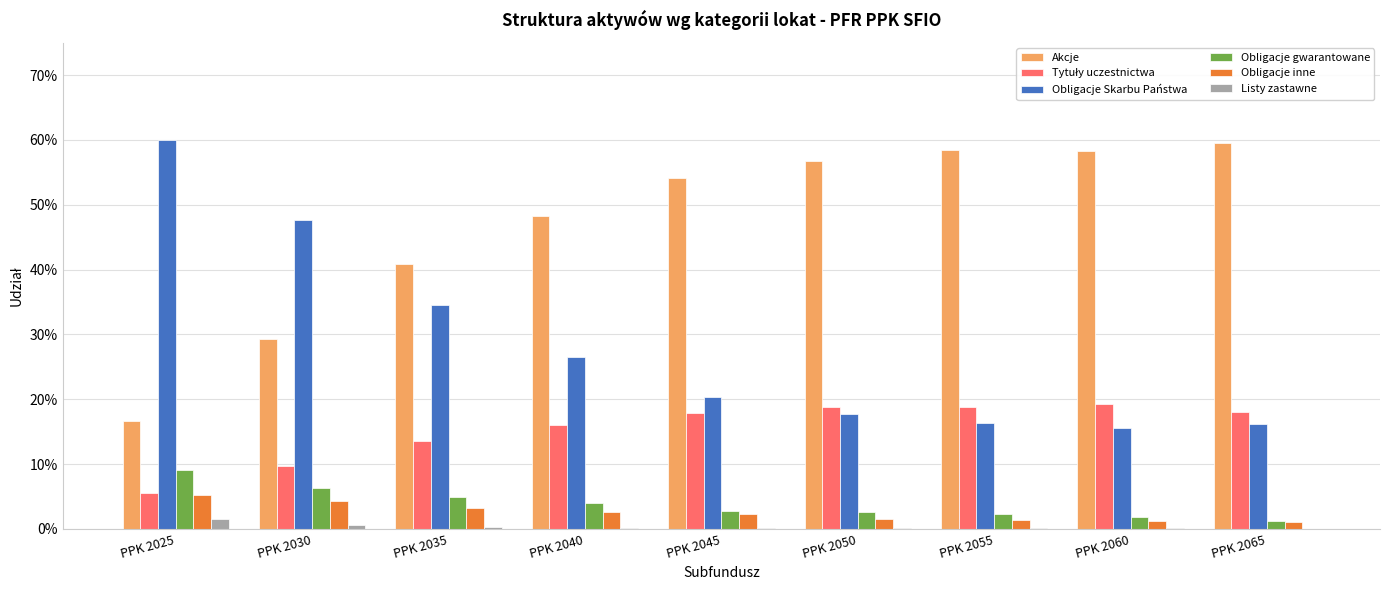

At which category does the chart reach its peak across all series?

PPK 2025